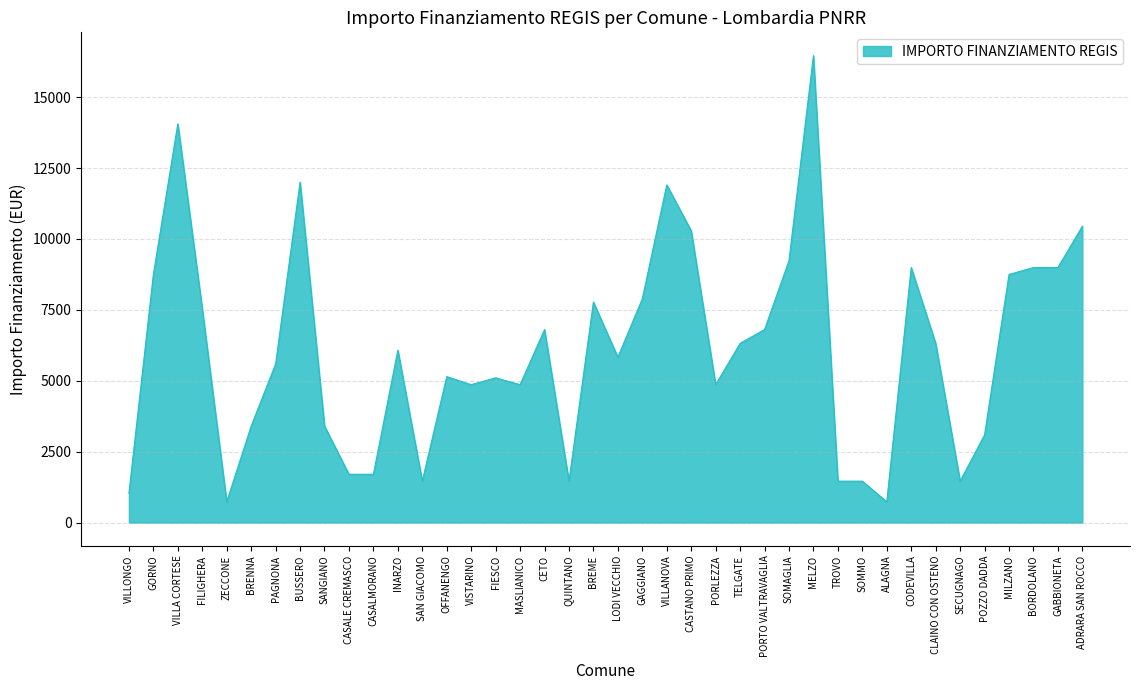

The chart shows a value of 3402 at CASTANO PRIMO. True or false?

False